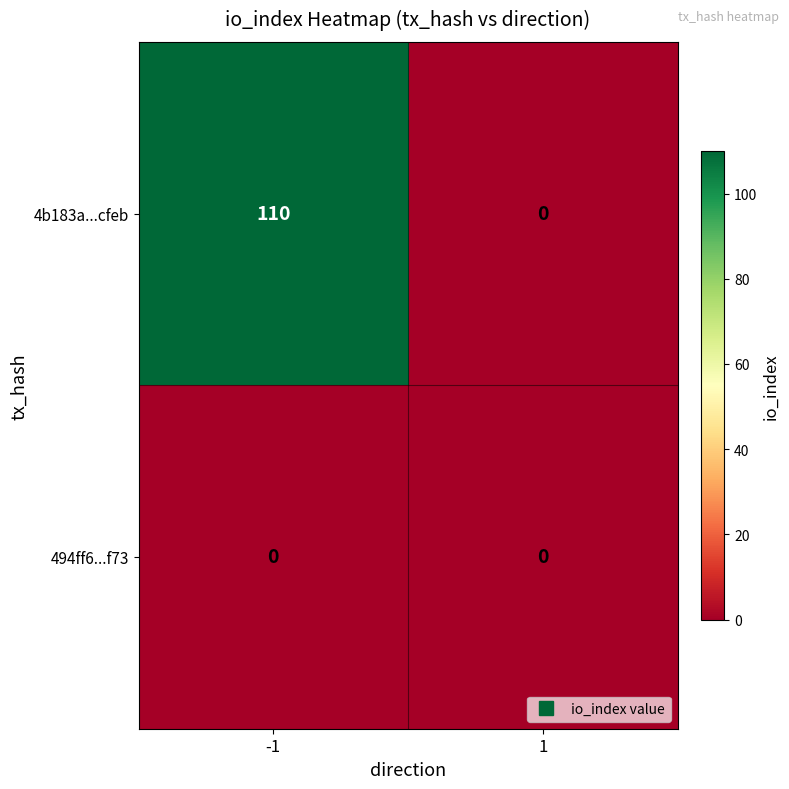

Is it true that 4b183a...cfeb equals 110 at -1?

True